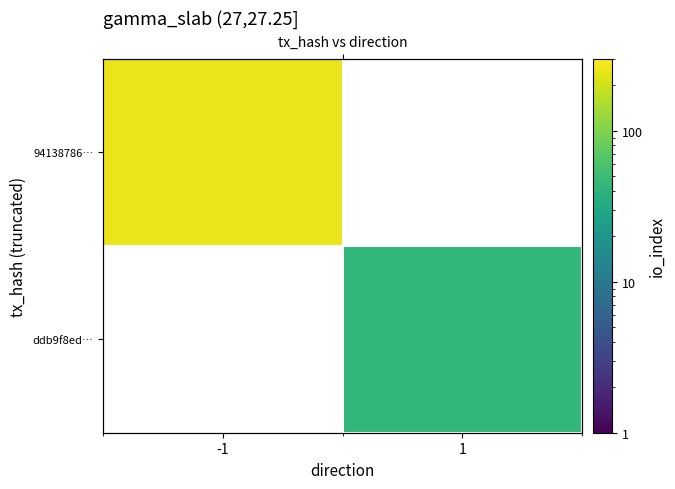

True or false: ddb9f8ed… has a value of 44.0 at 1.

True